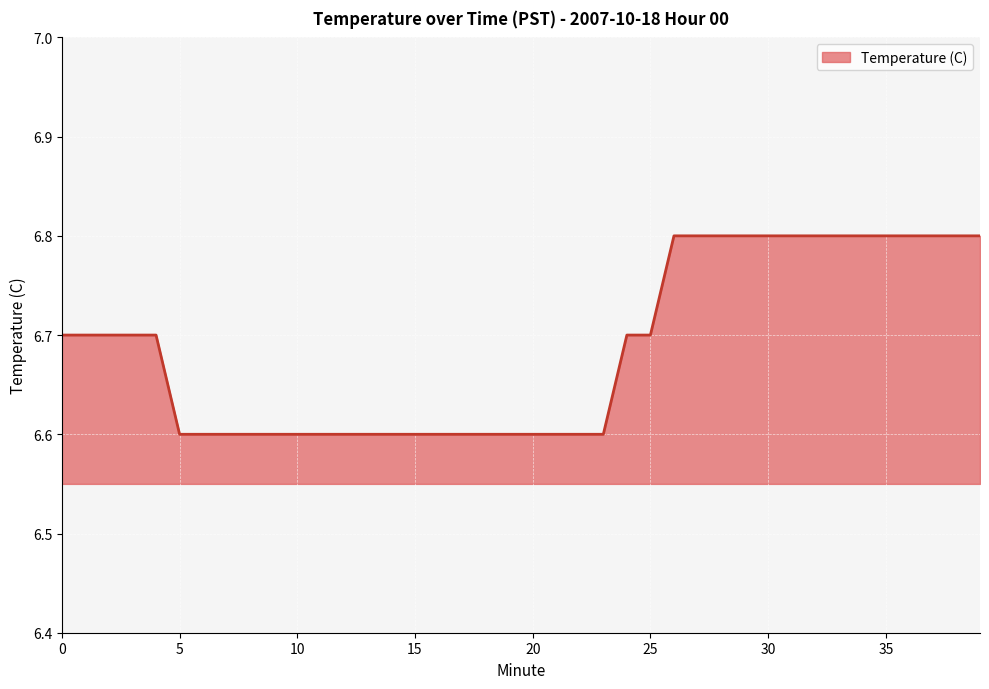

How many lines are shown in the chart?

1